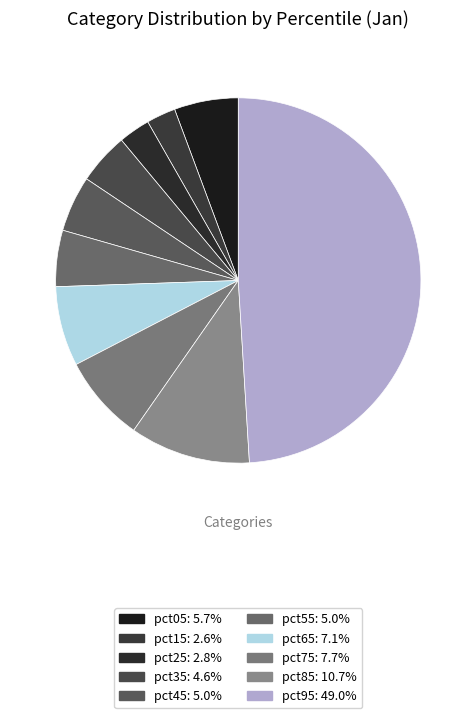

How many segments does this pie chart have?

10